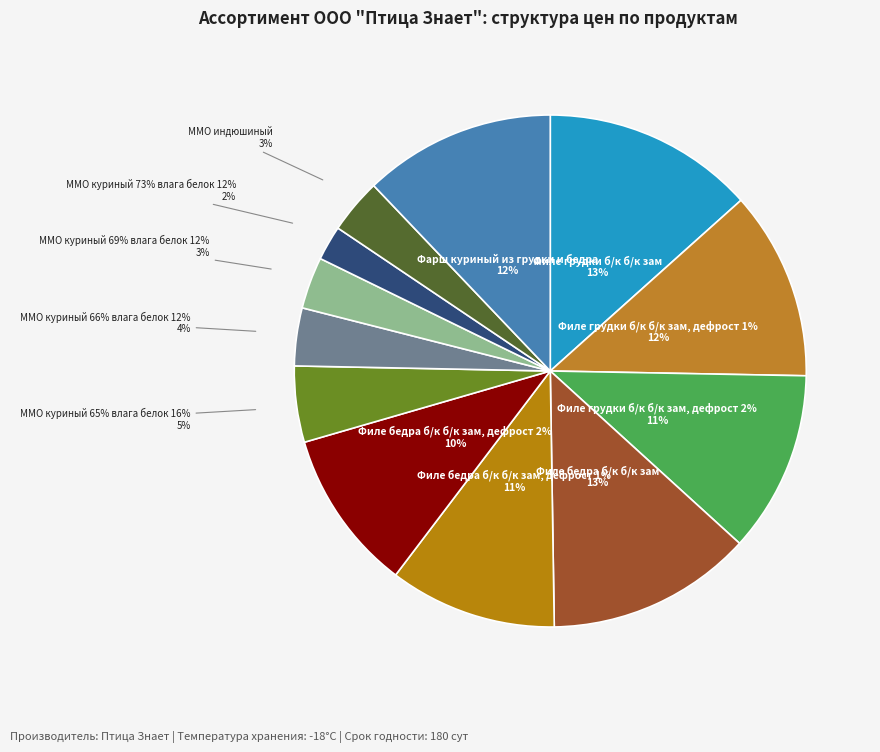

Which slice is the smallest?

ММО куриный 73% влага белок 12%